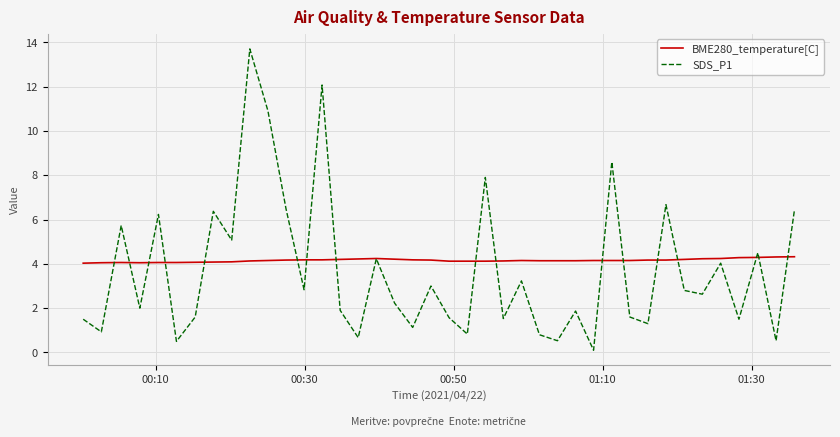

Which series has the widest spread of values?

SDS_P1